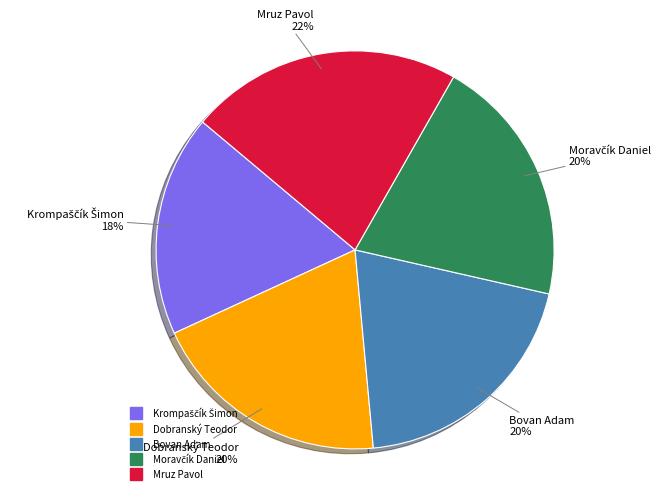

How many slices are in this pie chart?

5